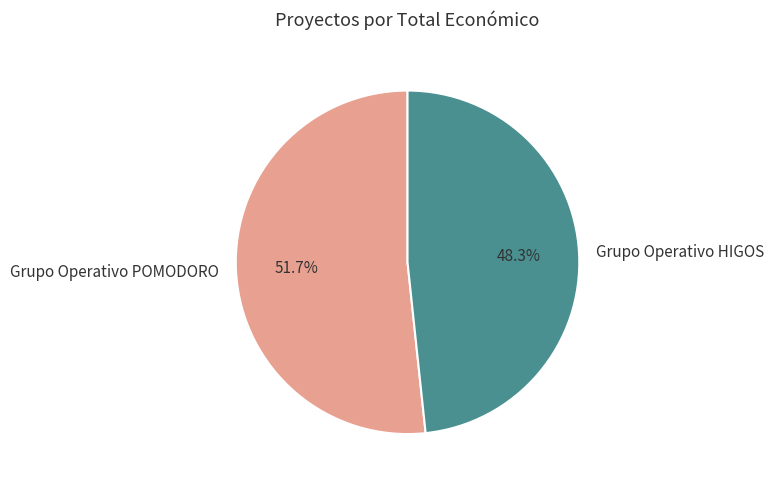

Is it true that Grupo Operativo HIGOS is 37% of the pie?

False